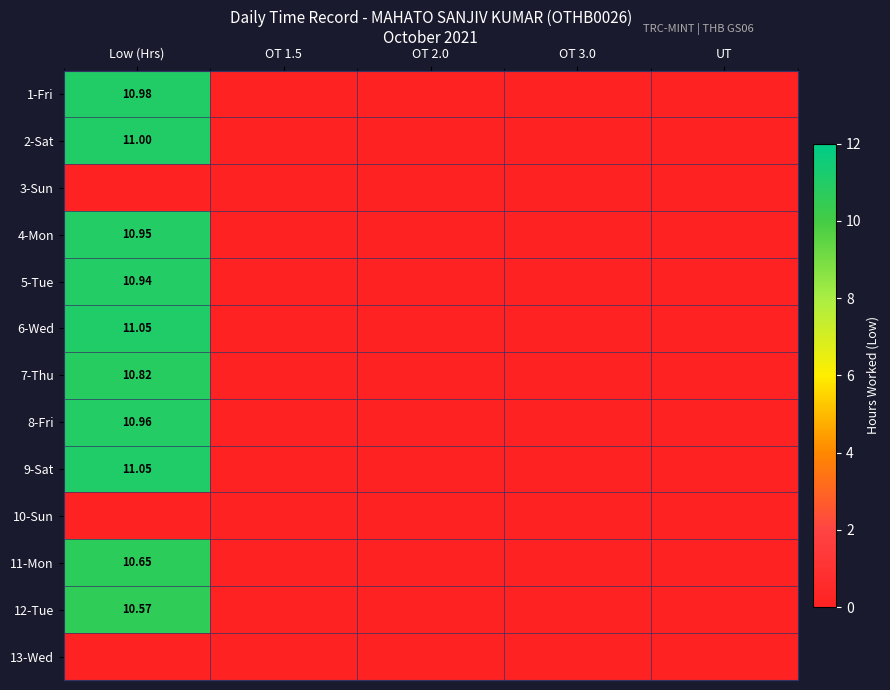

How many values in the 7-Thu series exceed 0?

1